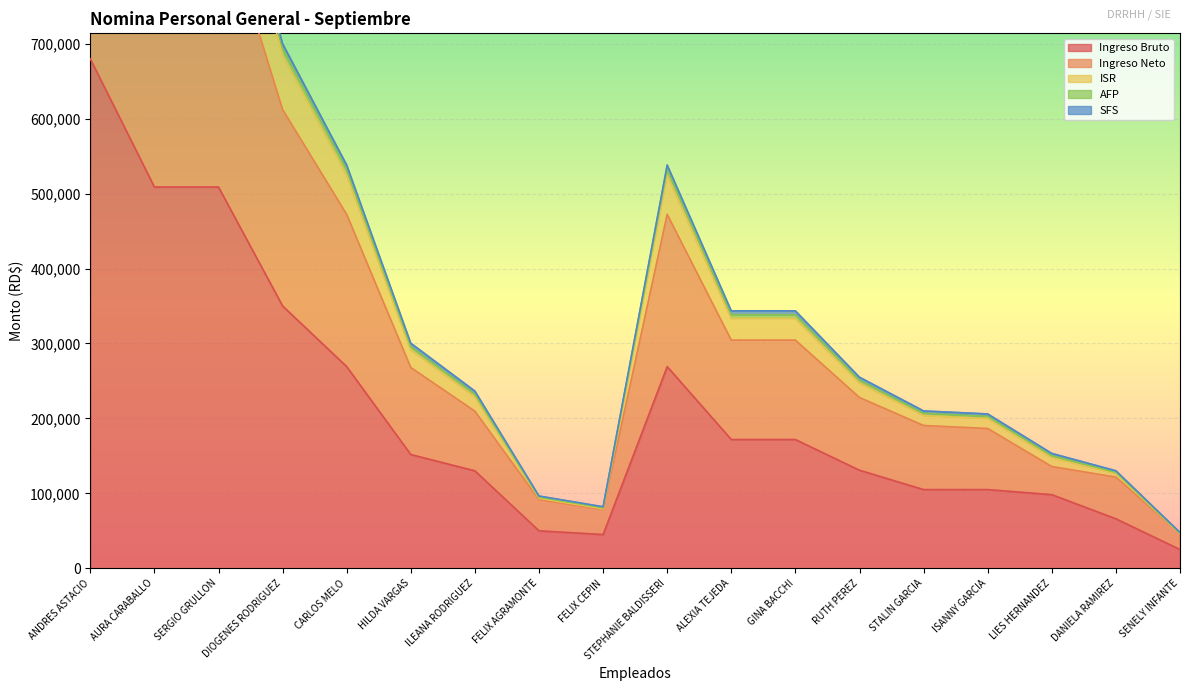

Which category has the highest value in the Ingreso Bruto series?

ANDRES ASTACIO